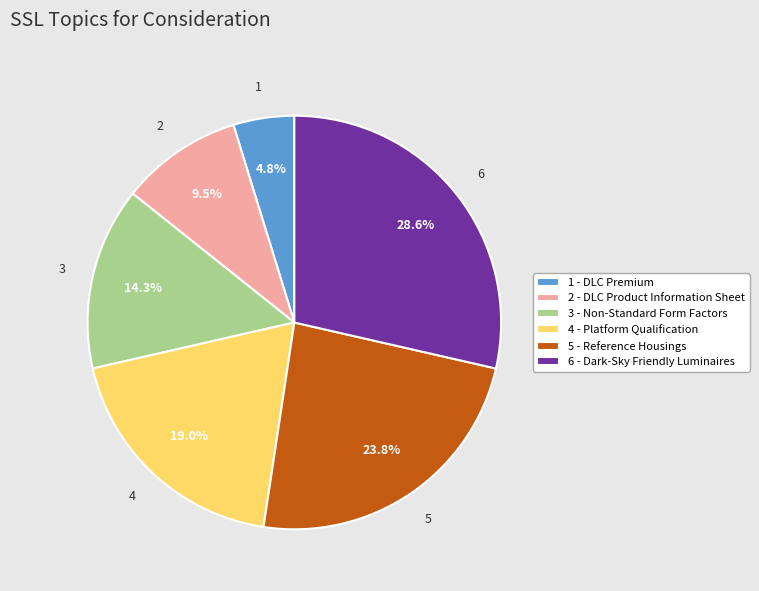

Which slice is the smallest?

1 - DLC Premium